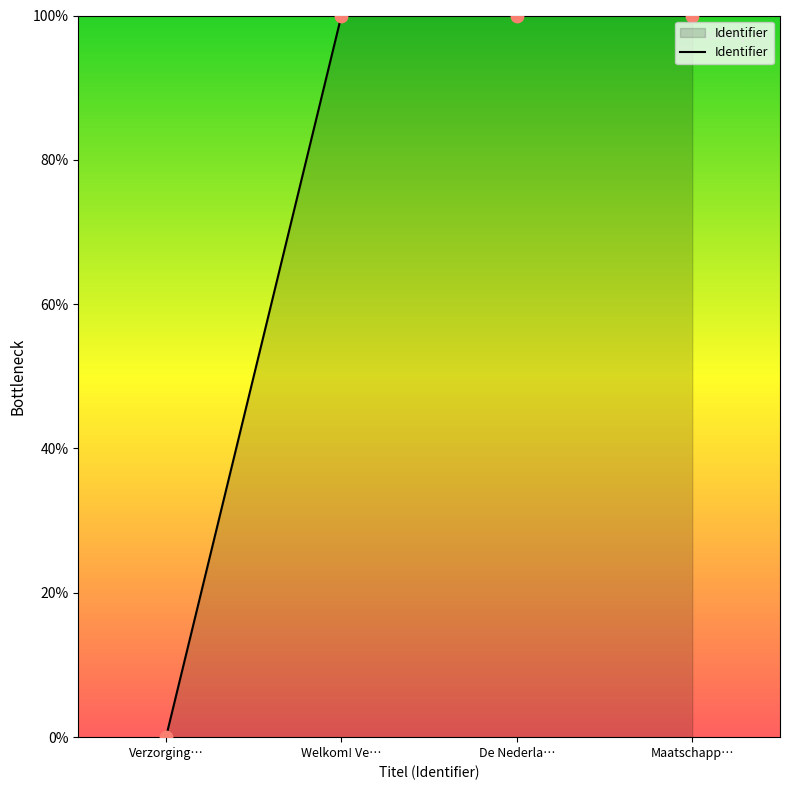

What is the change in value from Verzorging… to Maatschapp…?

+100.0